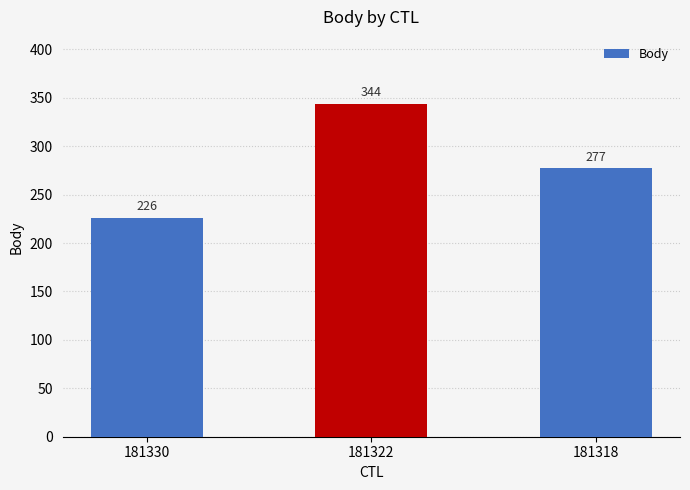

At which label does the data first exceed 277?

181322